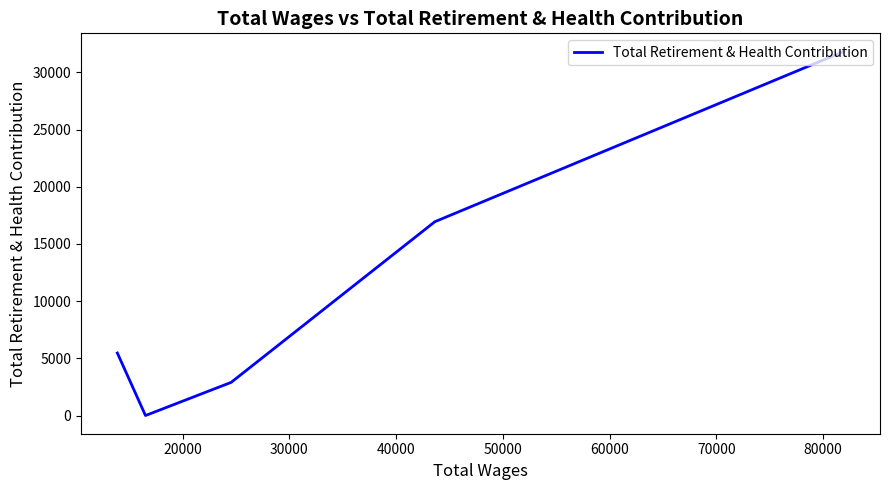

What is the average value?

11429